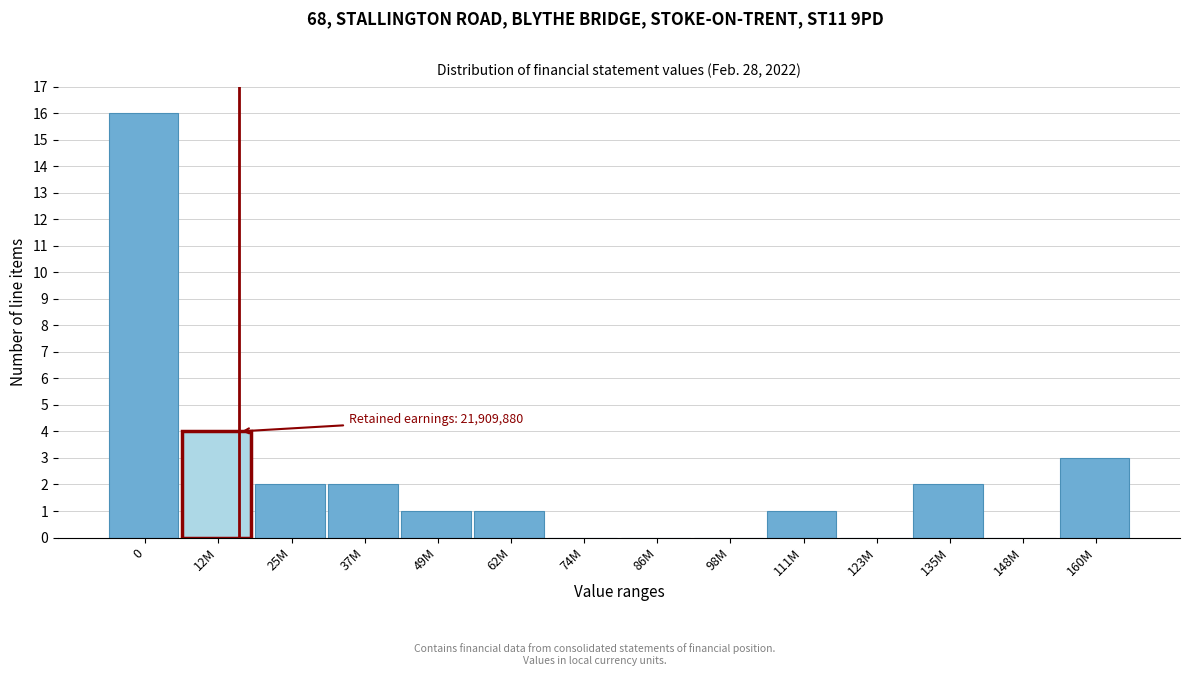

Reading right to left, list all the values displayed in this chart.

160M=3	148M=0	135M=2	123M=0	111M=1	98M=0	86M=0	74M=0	62M=1	49M=1	37M=2	25M=2	12M=4	0=16